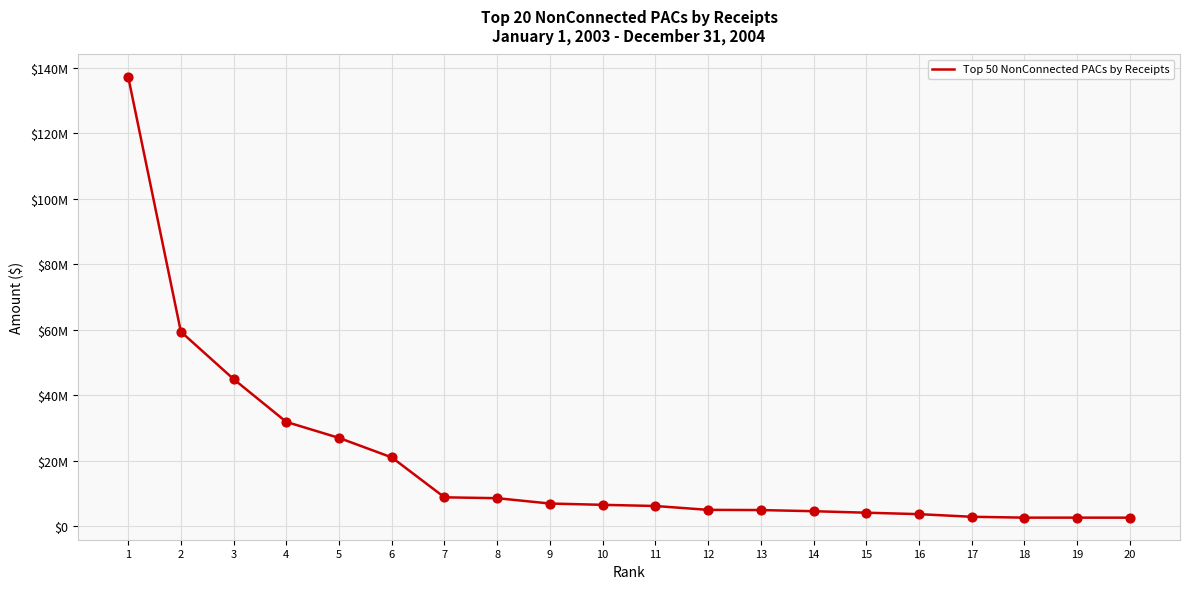

Is this an area chart (filled region under the line)?

No